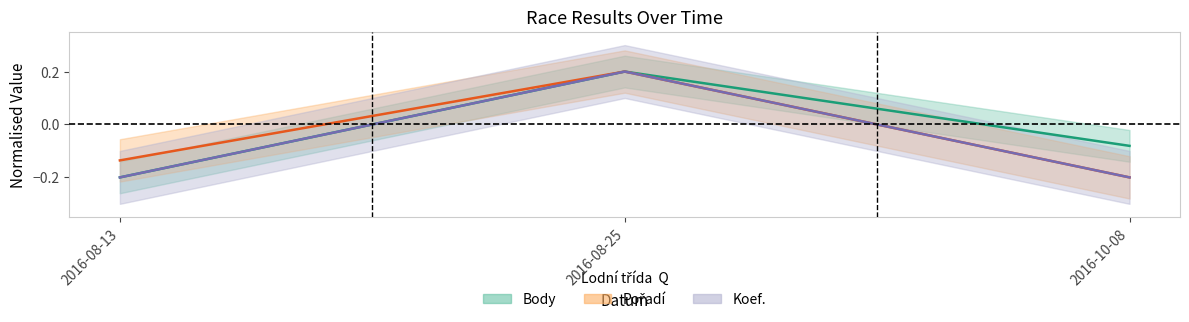

What is the sum of the Koef. values at 2016-10-08 and 2016-08-13?

-0.4